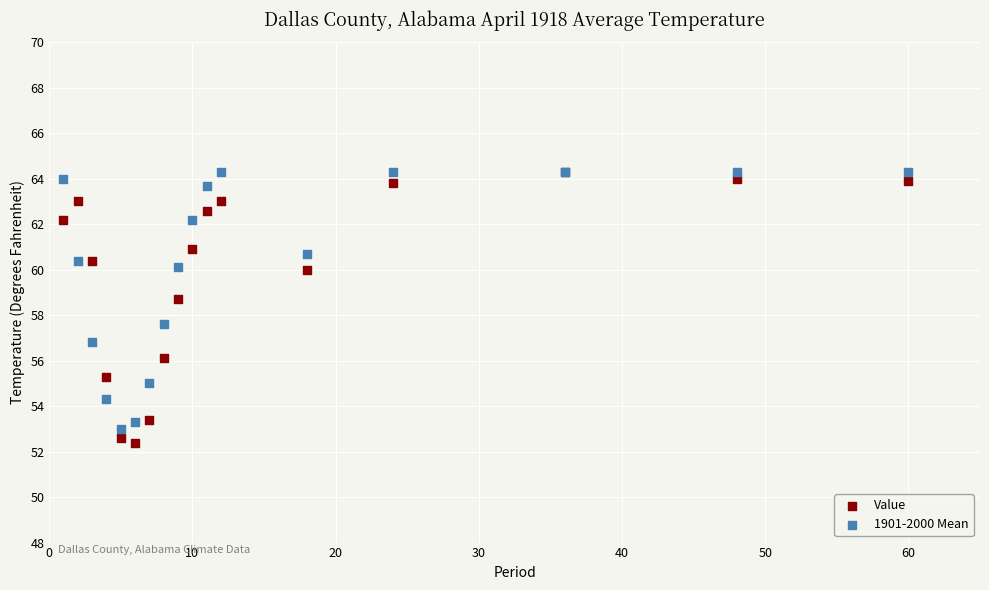

Which series has the largest Y range (max minus min)?

Value